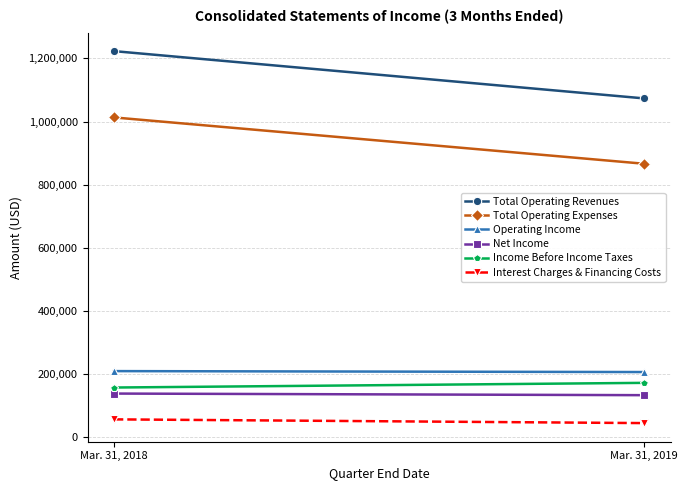

What is the smallest value displayed?

45300